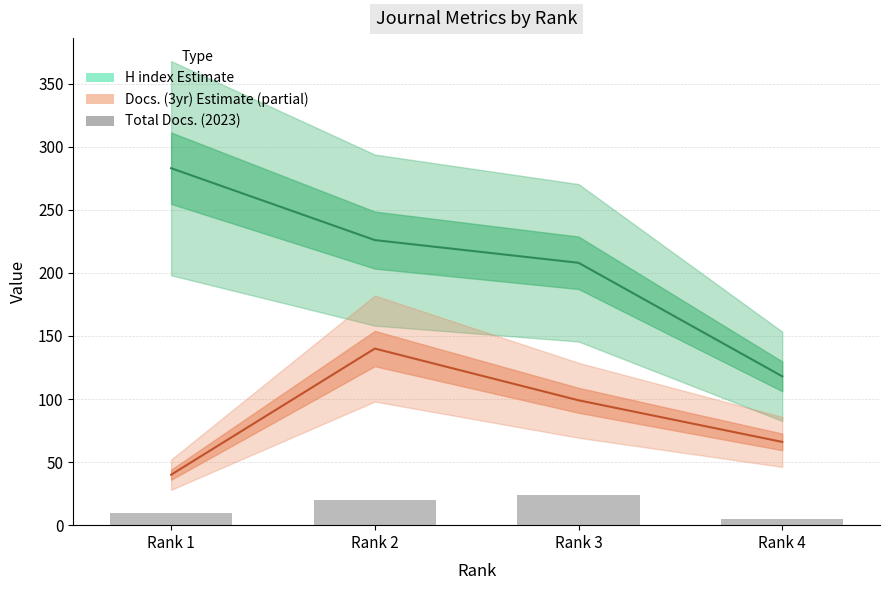

Which series changed the most between Rank 3 and Rank 4?

H index (Estimate)